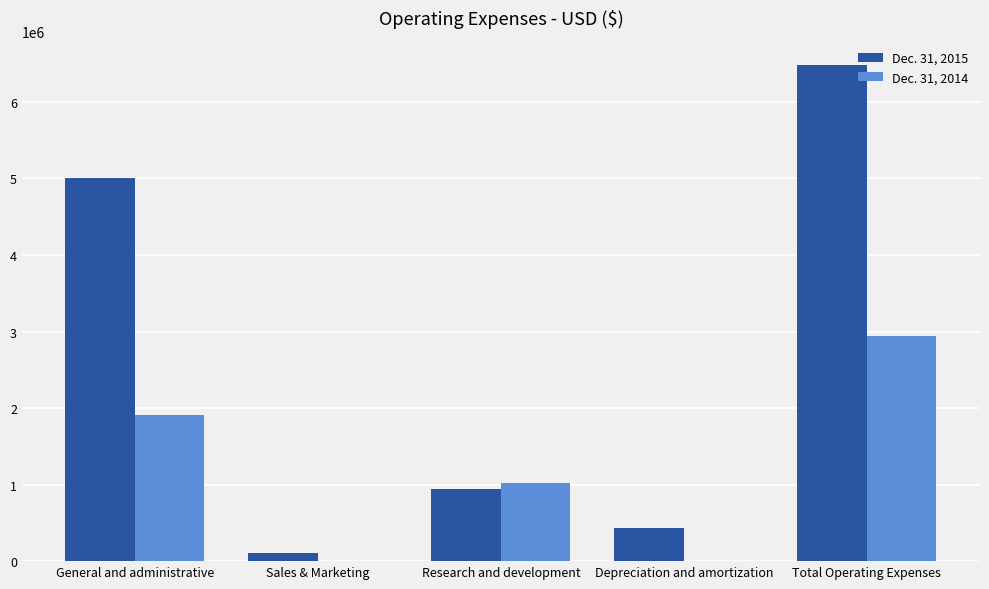

Is it true that Dec. 31, 2015 equals 210506 at Depreciation and amortization?

False